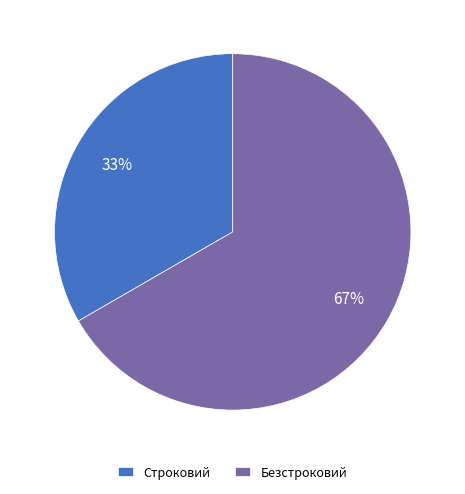

The Строковий slice represents 33% of the pie. True or false?

True